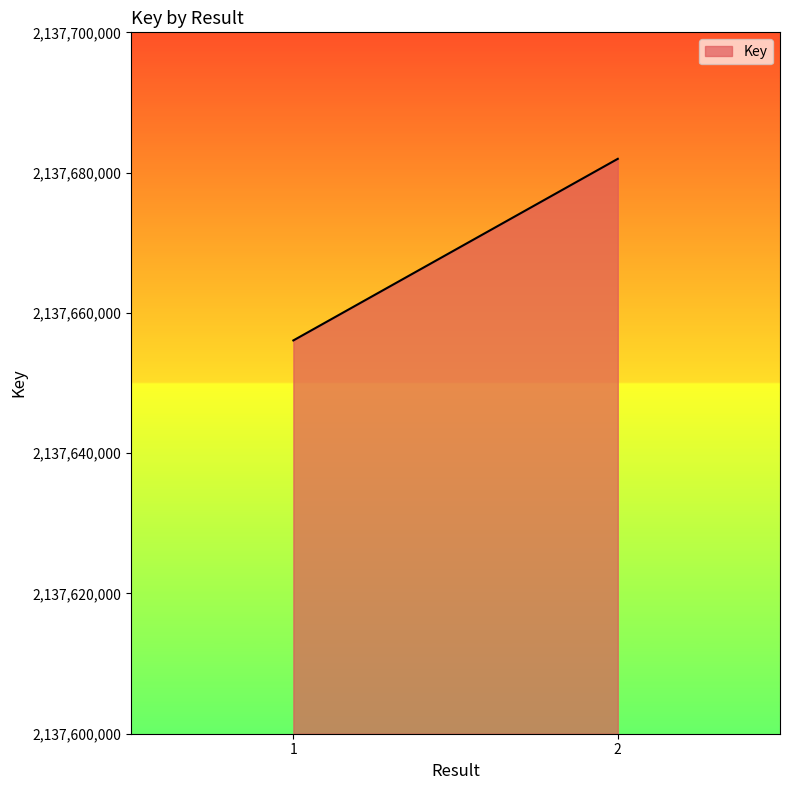

What is the value of the 2nd point from the left?

2137681965